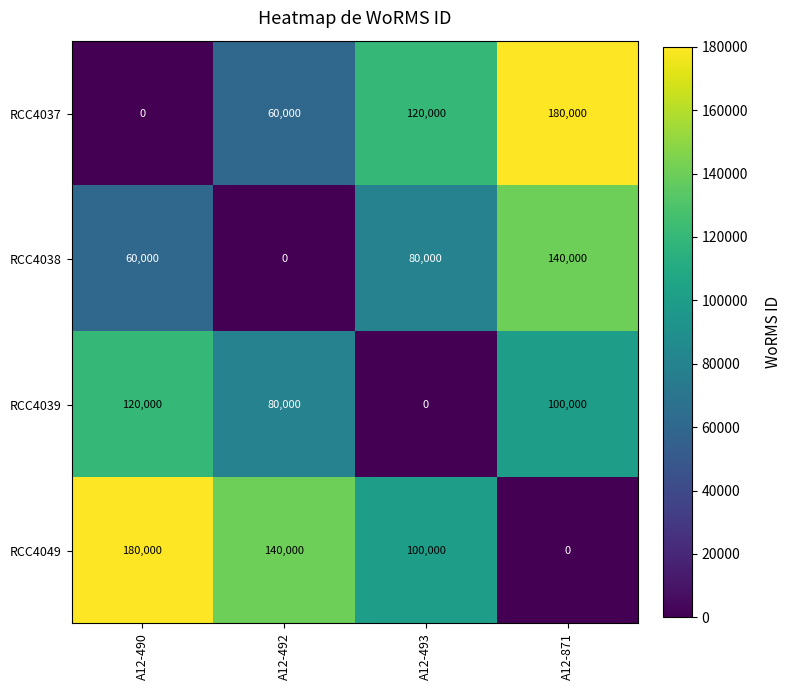

Rank the series at A12-871 from lowest to highest value.

RCC4049, RCC4039, RCC4038, RCC4037